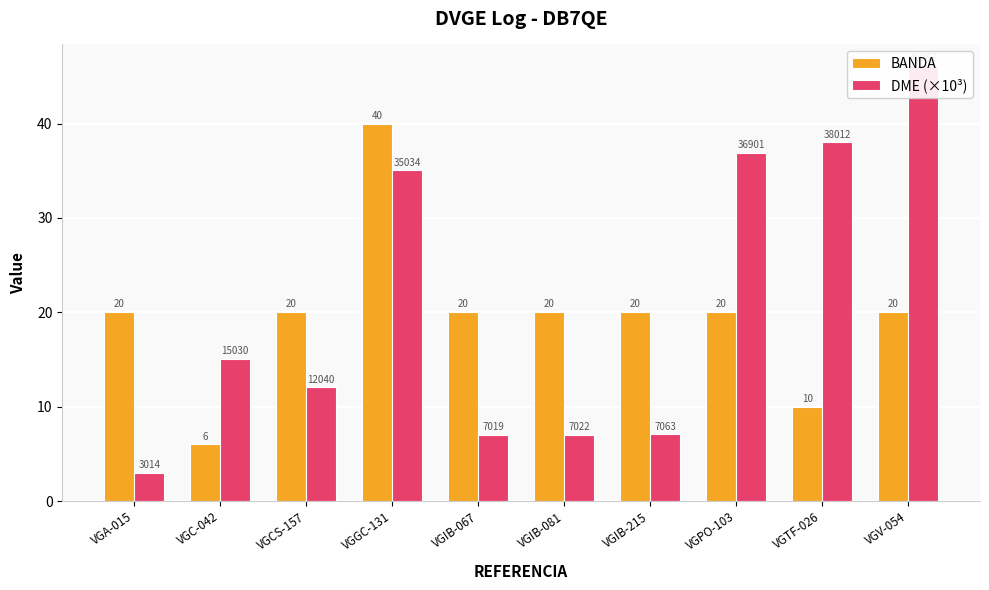

How many categories are shown in the chart?

10